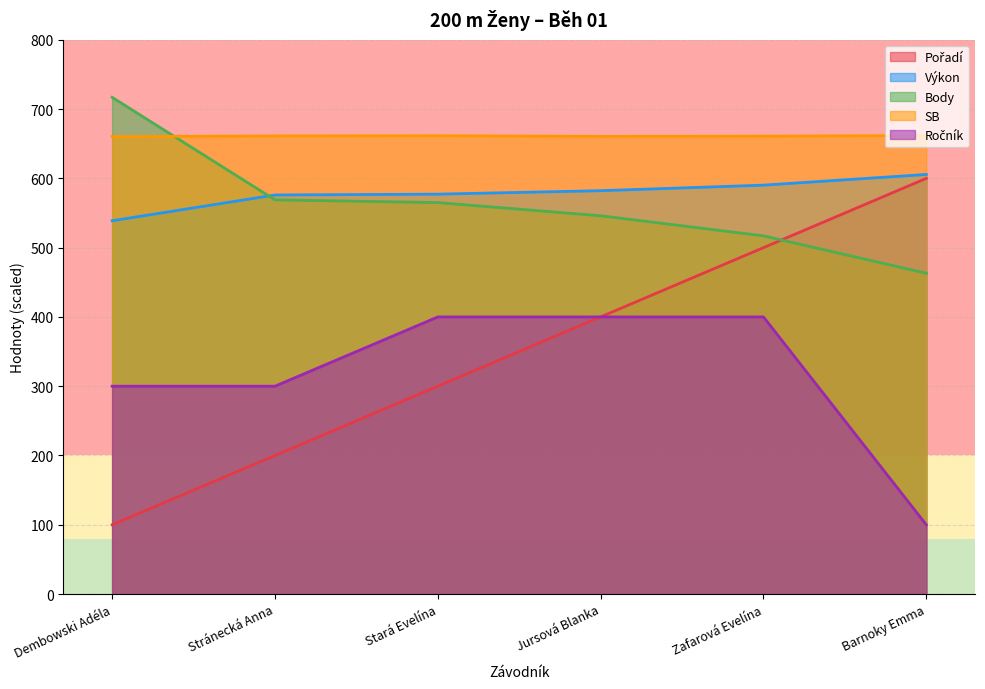

Does the chart have visible grid lines?

Yes